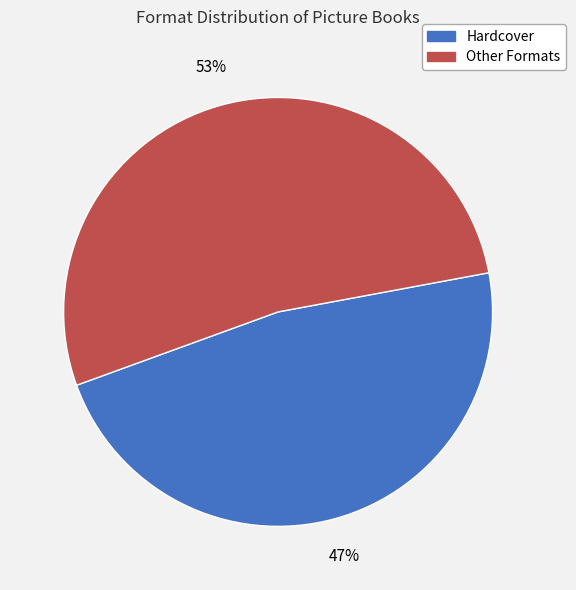

Is there any slice that represents more than half of the pie?

Yes